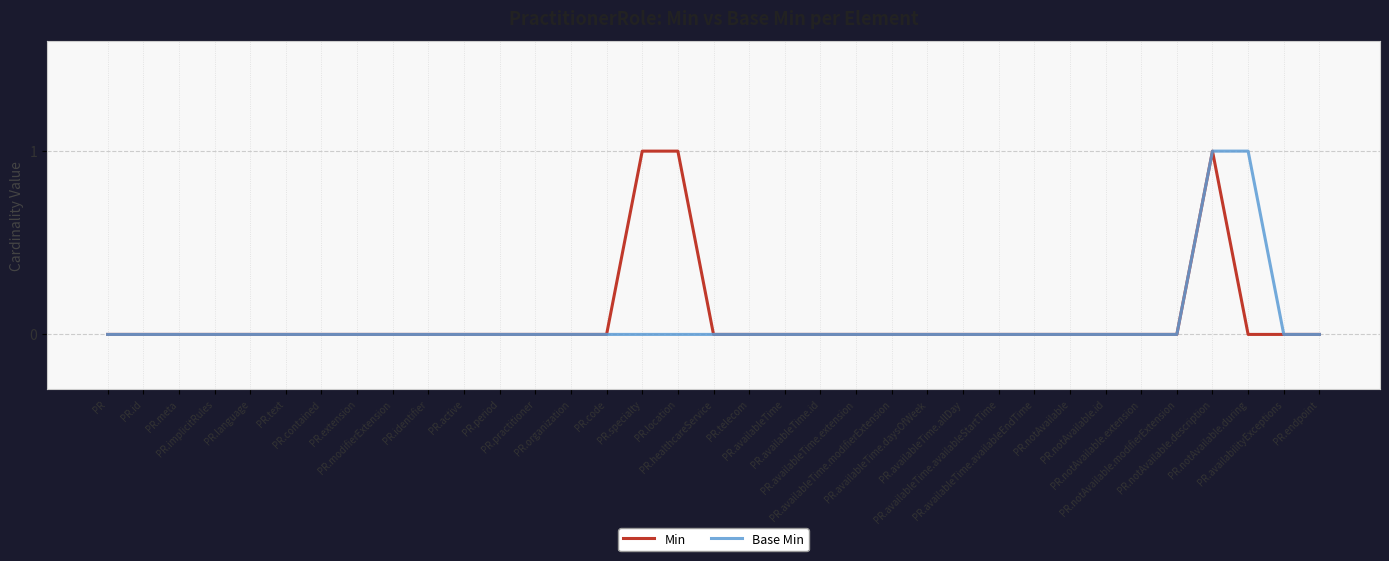

How many categories are shown in the chart?

35